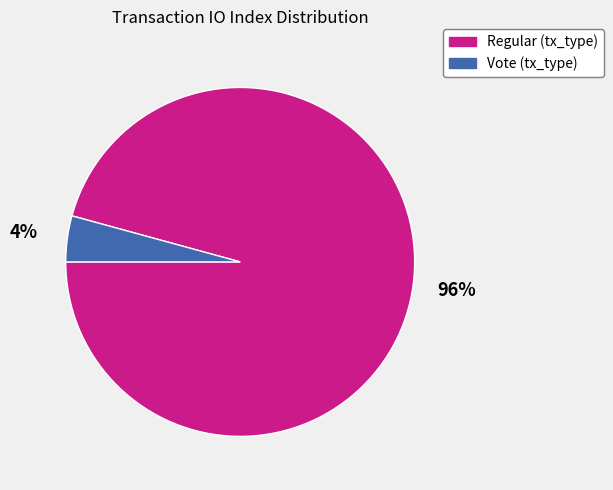

Which category has the smallest portion of the pie?

Vote (tx_type)